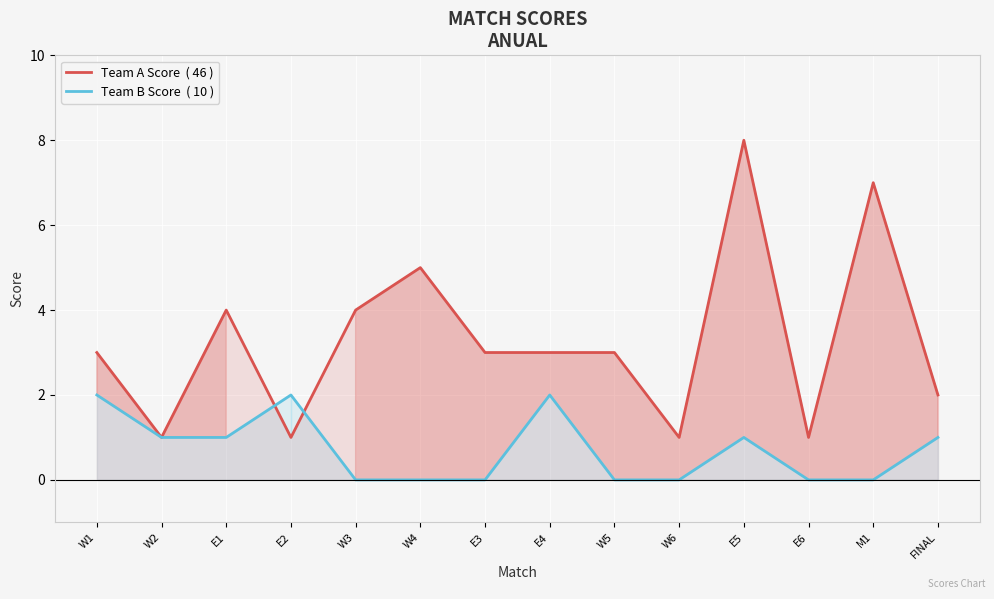

At which label does Team B Score  ( 10 ) reach its peak?

W1